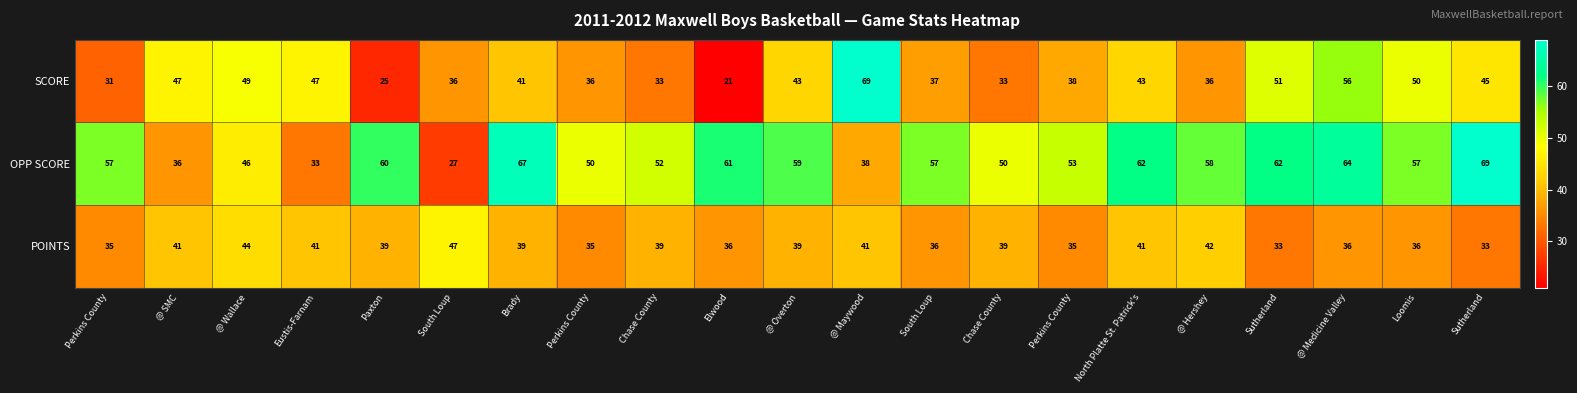

Which series has the widest spread of values?

SCORE